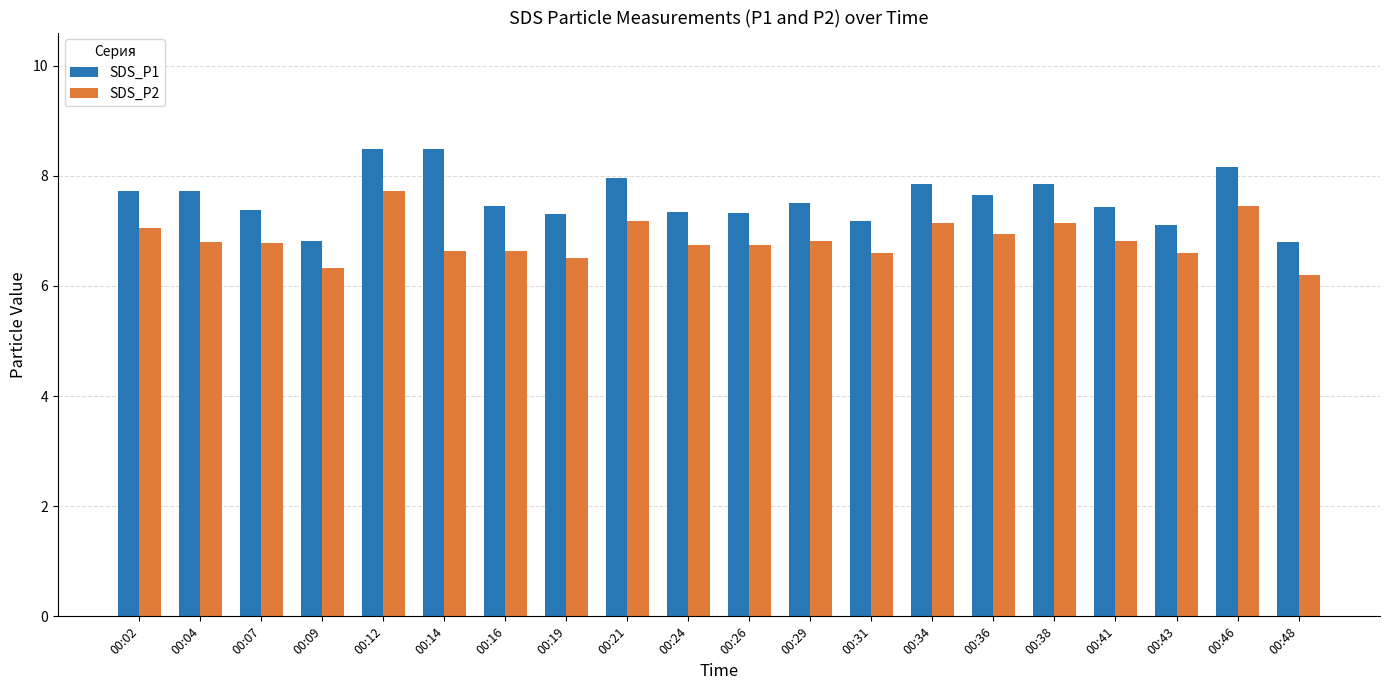

At how many categories does at least one series exceed 7?

18